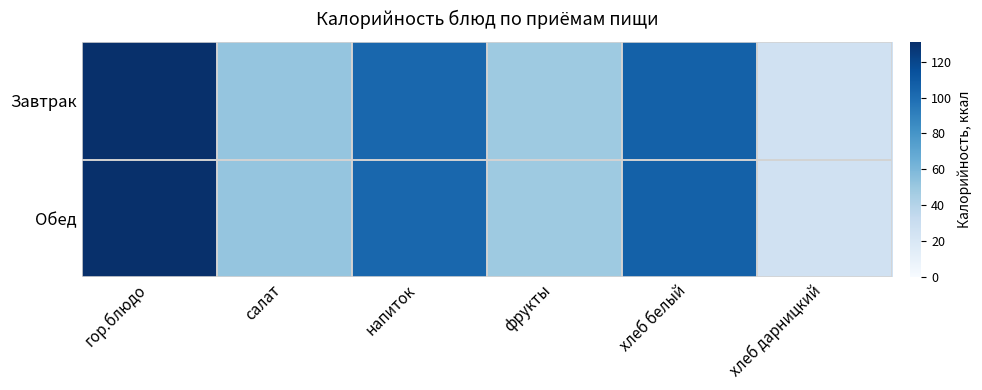

Reading right to left, what are all the values shown in this chart?

Завтрак: хлеб дарницкий=26	хлеб белый=106	фрукты=49	напиток=103	салат=52	гор.блюдо=131
Обед: хлеб дарницкий=26	хлеб белый=106	фрукты=49	напиток=103	салат=52	гор.блюдо=131